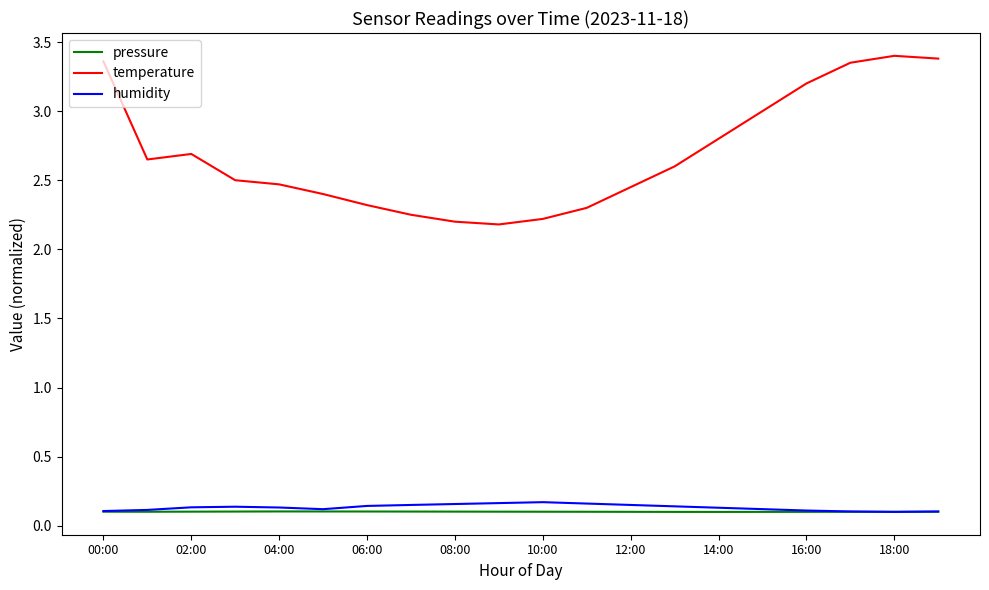

Which series has the widest spread of values?

temperature